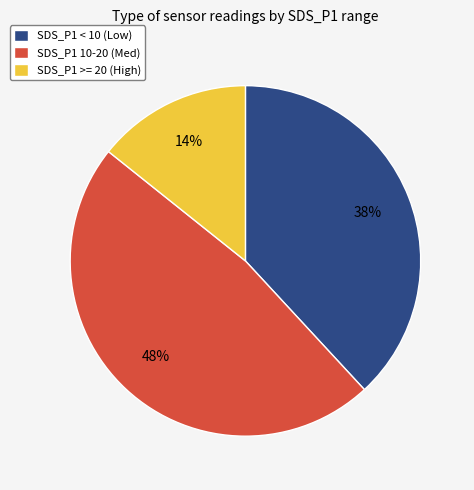

Combined, do SDS_P1 >= 20 (High) and SDS_P1 10-20 (Med) account for over 50%?

Yes